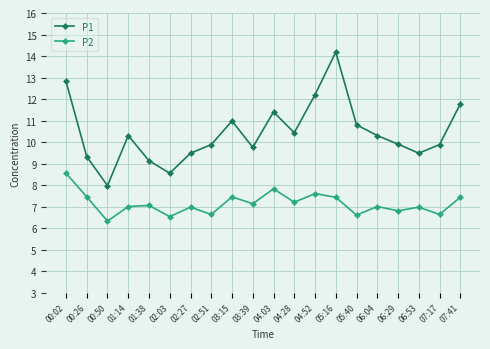

What value does the P2 series have at 04:03?

7.8